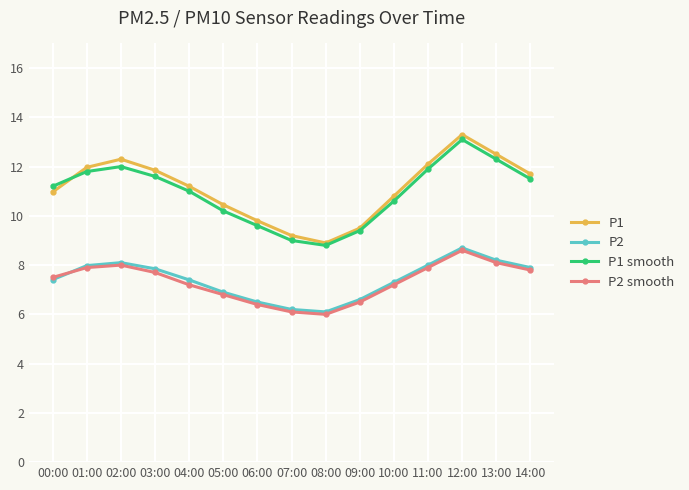

How many interior local peaks does the P1 series have?

2